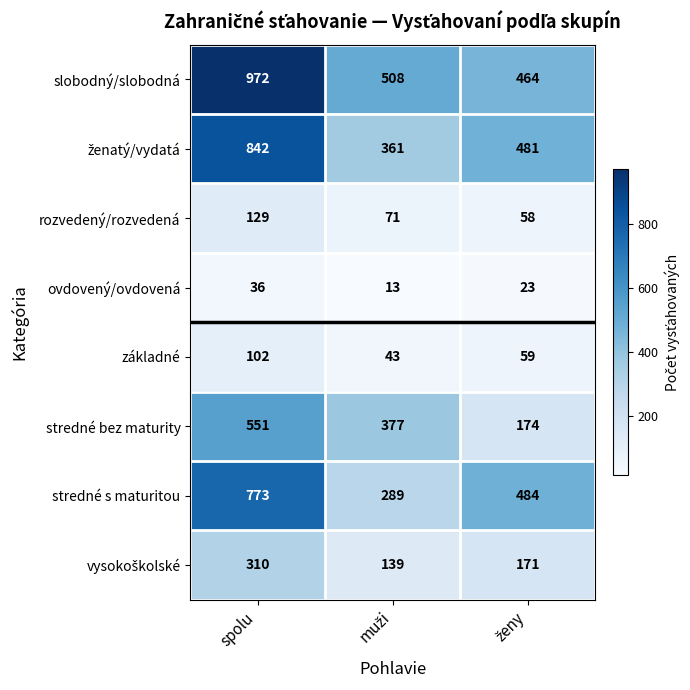

Which series has the largest total across all categories?

slobodný/slobodná